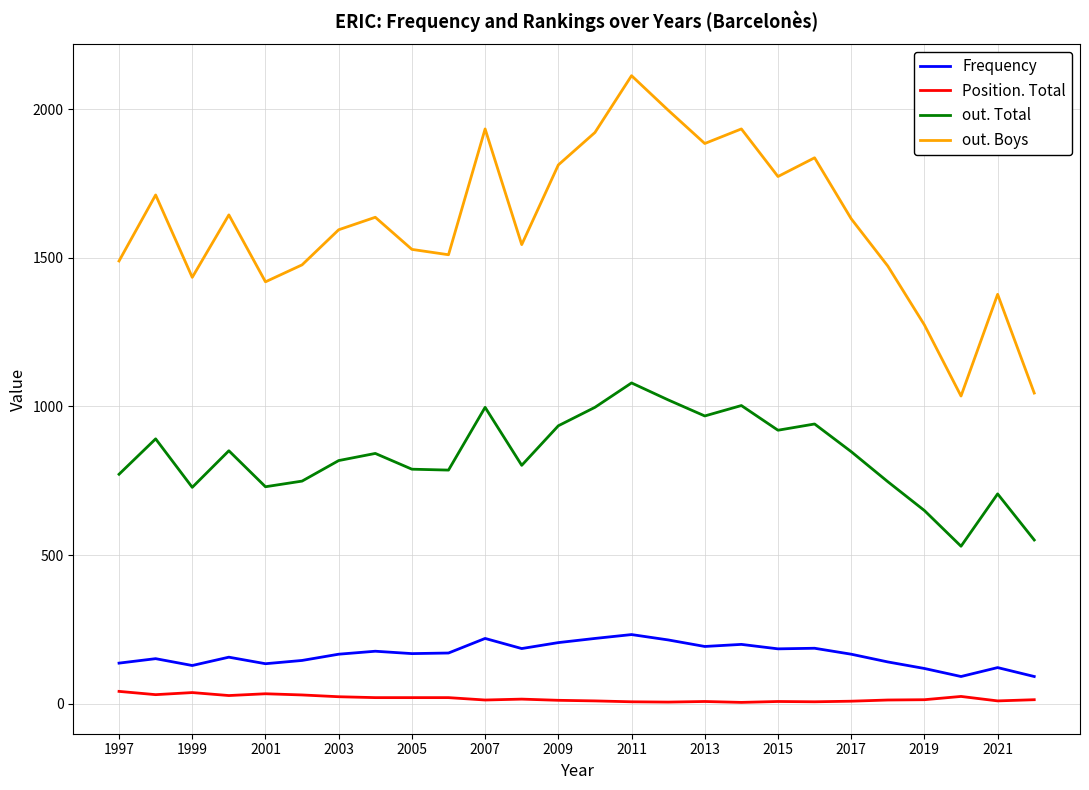

List the series in order of their peak value, lowest first.

Position. Total, Frequency, out. Total, out. Boys